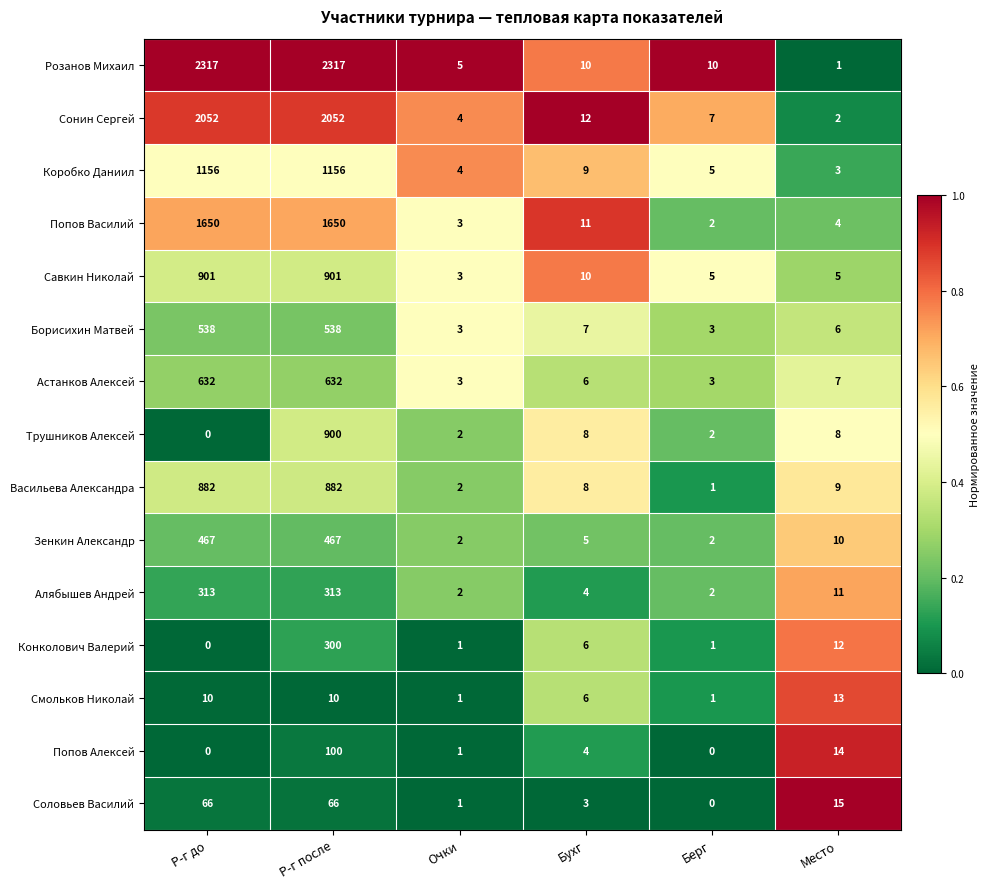

At which label is Алябышев Андрей closest to 157?

Место